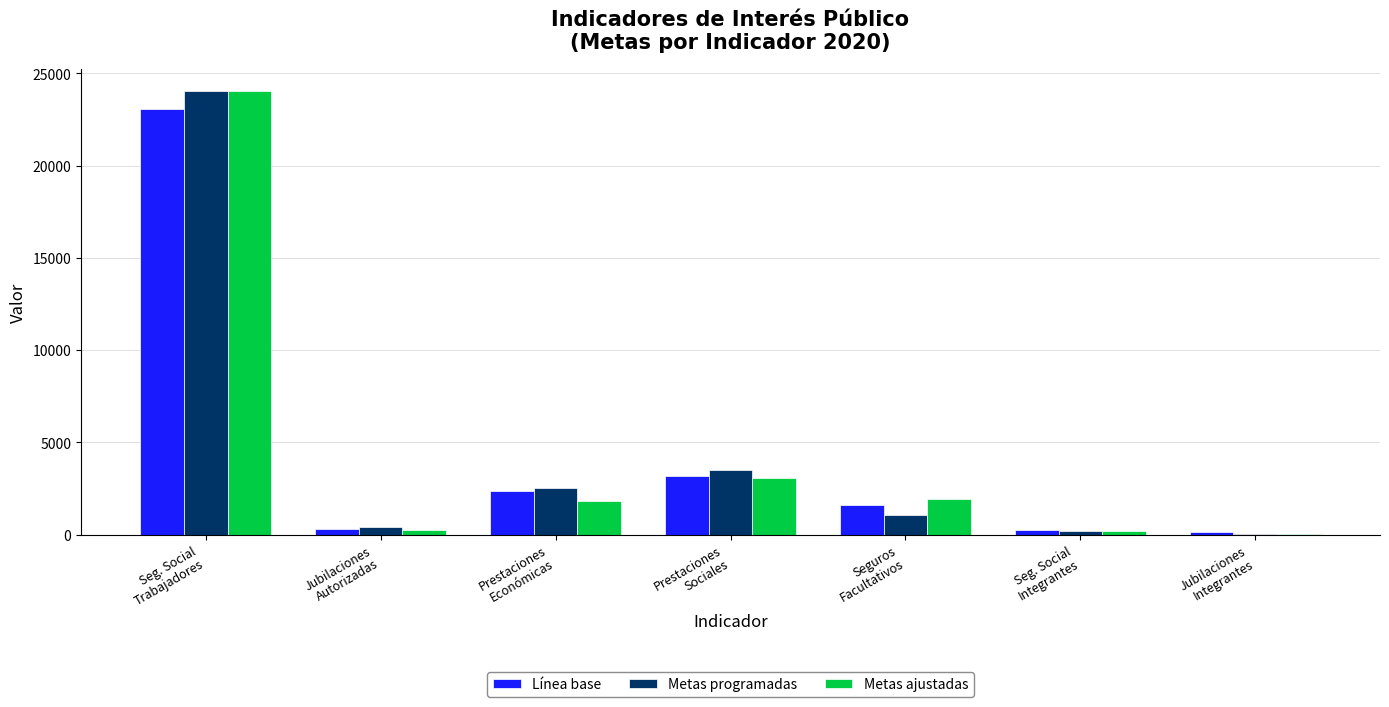

What is the sum of all Línea base values?

30942